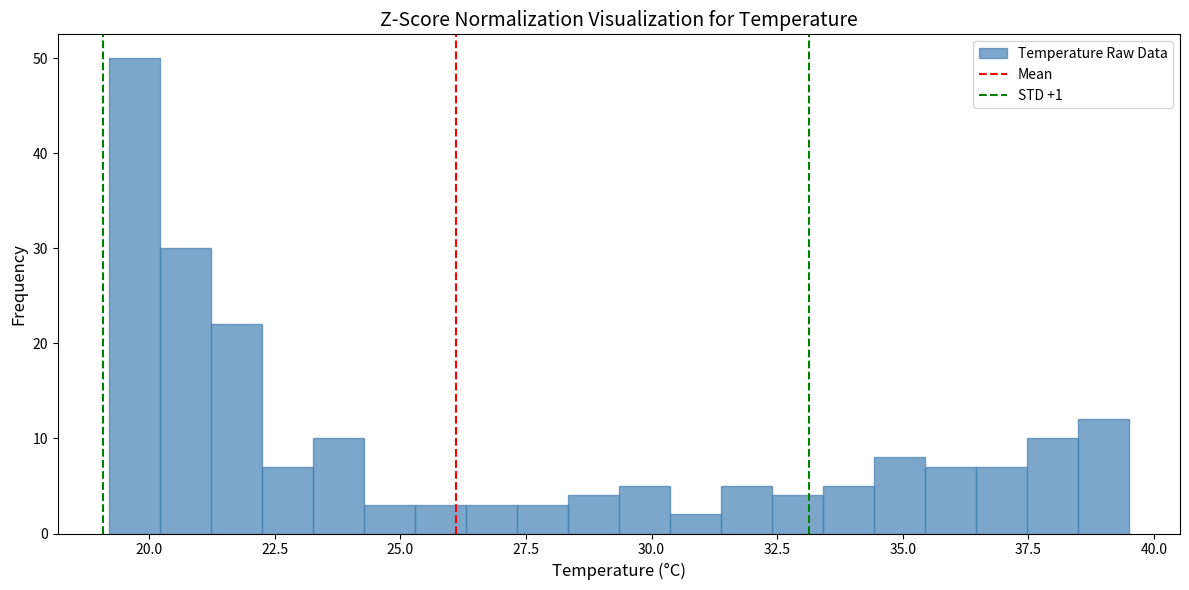

Around what value on the x-axis is the tallest bar? Give the approximate position of its centre, as read against the axis.

19.5